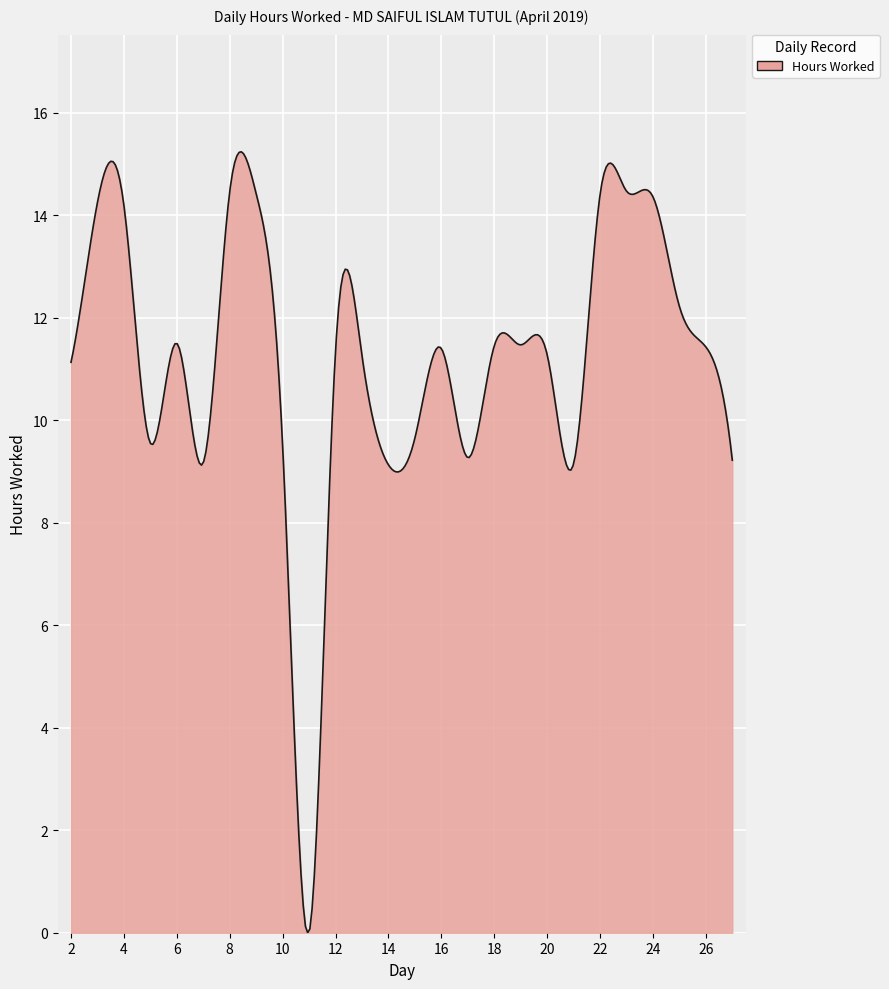

What is the difference between the maximum and minimum values?

15.2